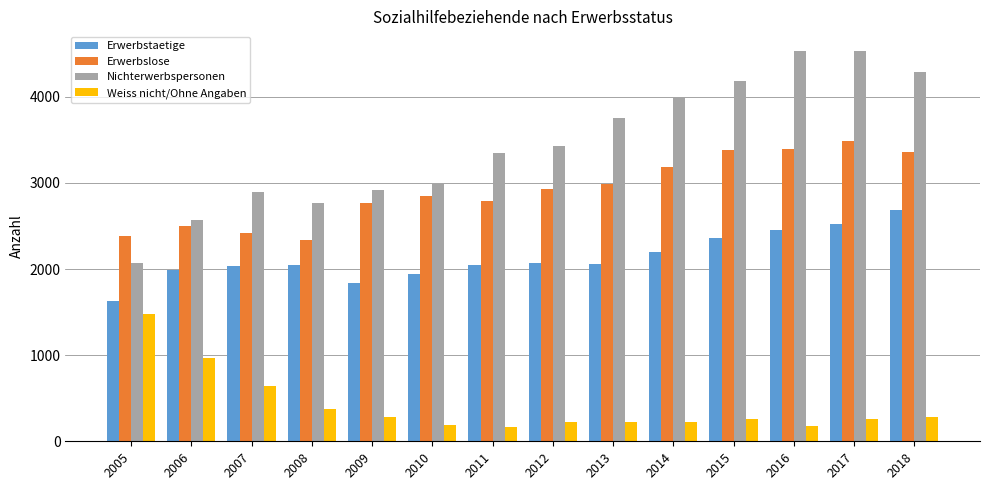

At which category is the sum across all series the highest?

2017